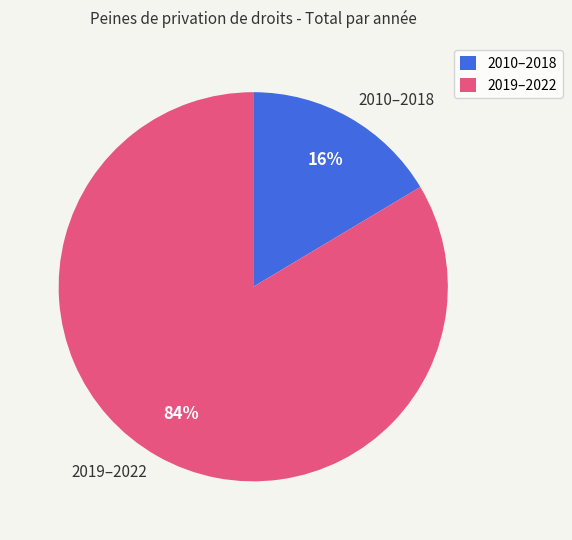

Is it true that 2019–2022 is 96% of the pie?

False